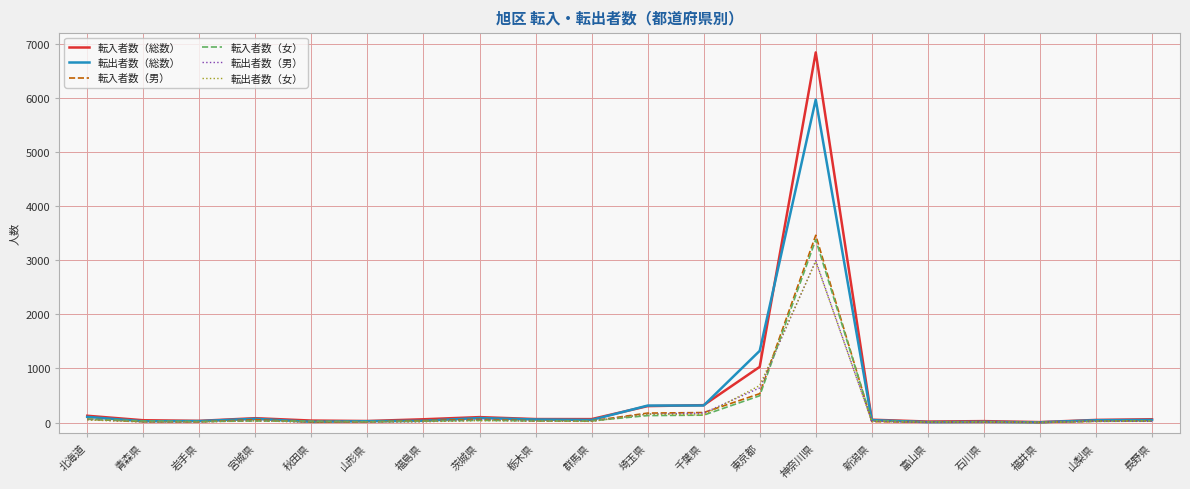

What is the greatest value displayed?

6843